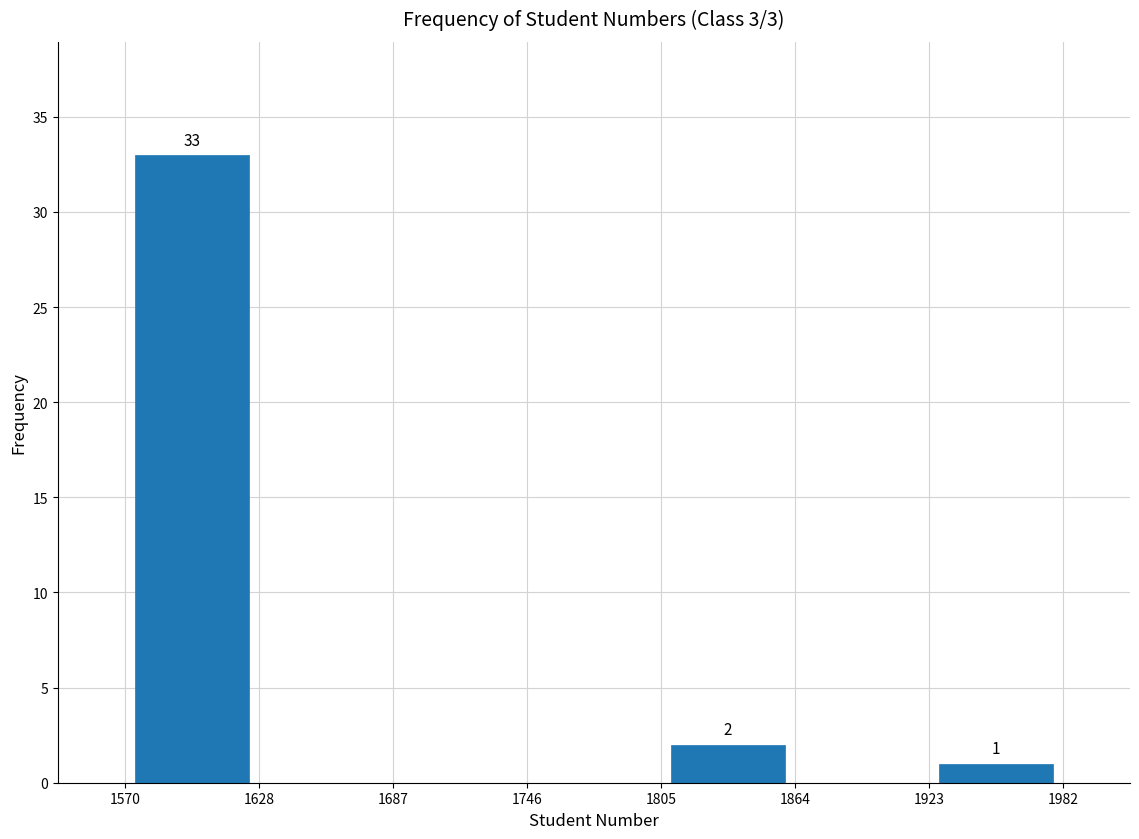

Which range on the x-axis has the tallest bar?

1570 to 1628